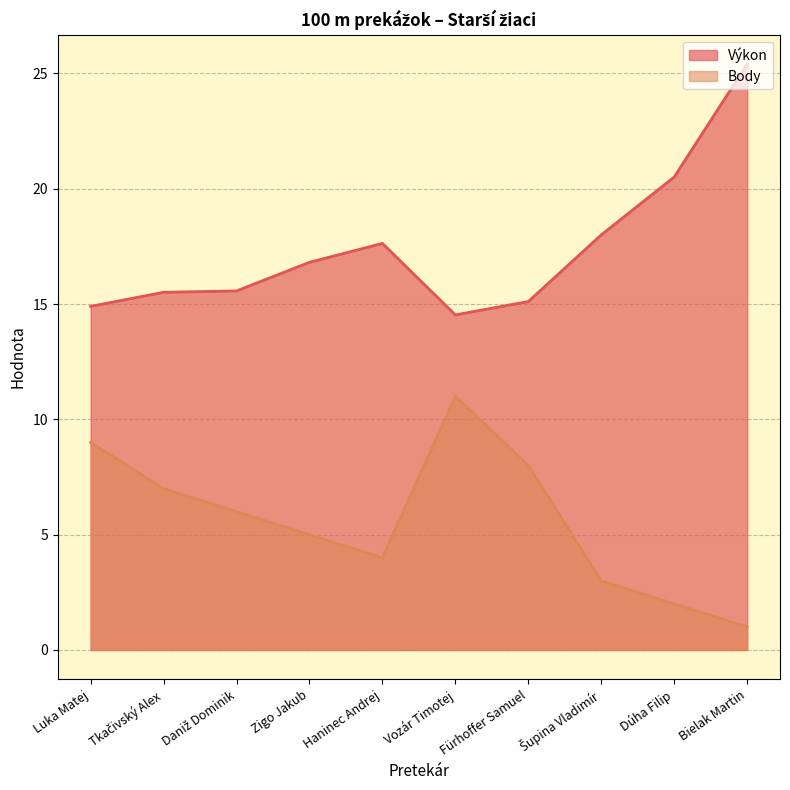

What is the approximate value of Výkon at Bielak Martin?

25.4